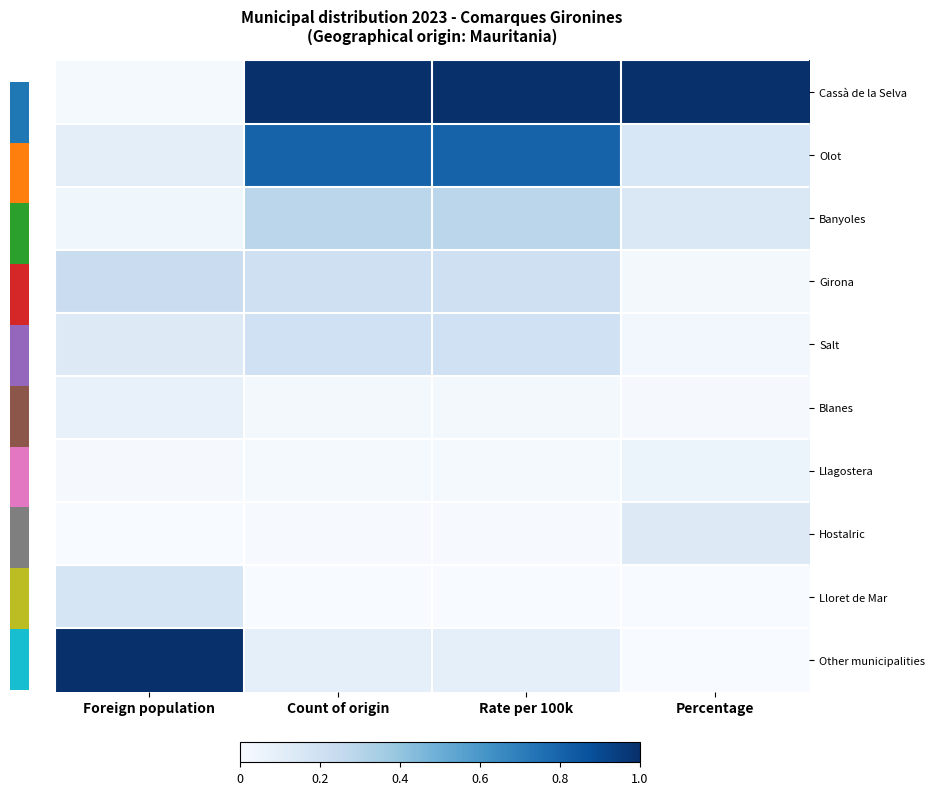

Which has a higher value, Count of origin or Foreign population?

Count of origin